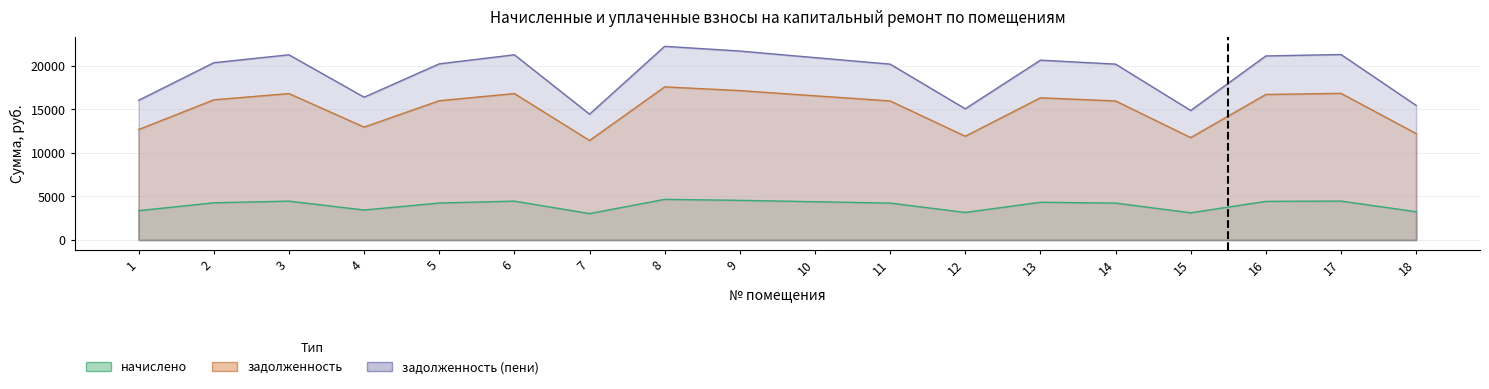

What are all the series names shown in the legend?

задолженность, начислено, задолженность (пени)